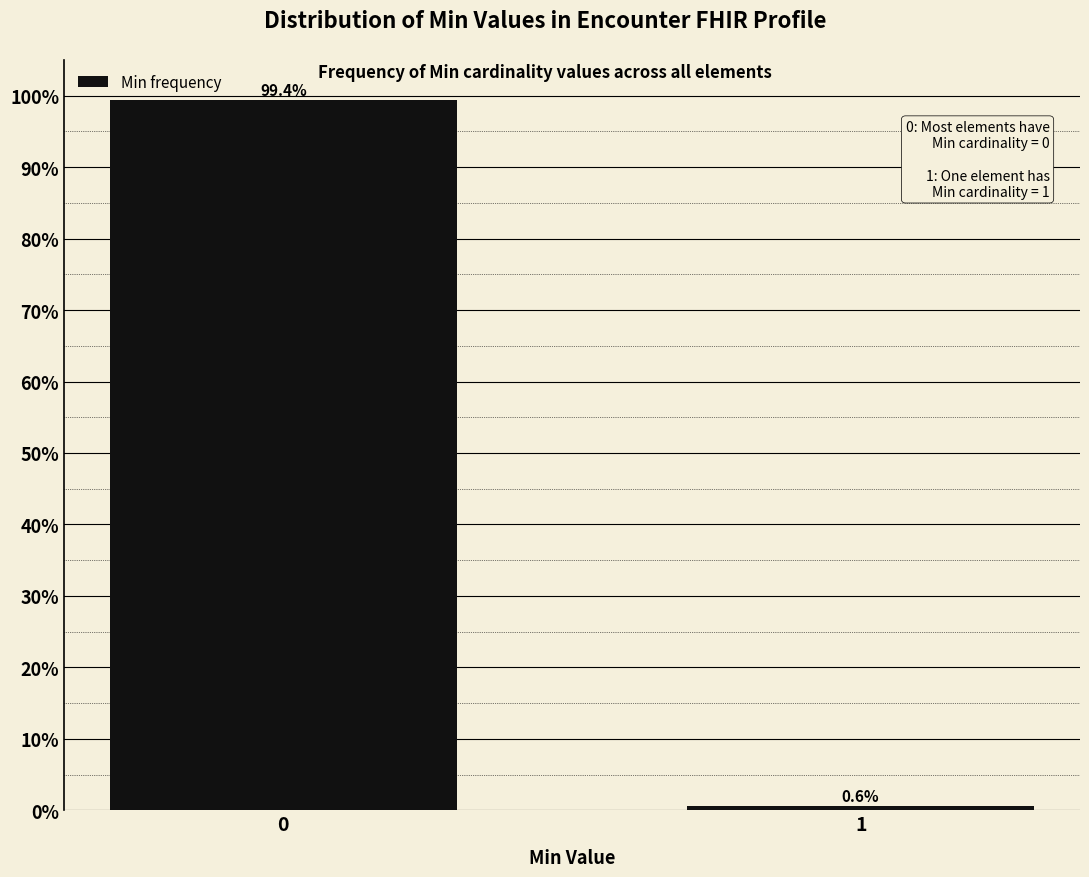

Reading right to left, extract all data points from this chart.

1=0.6	0=99.4